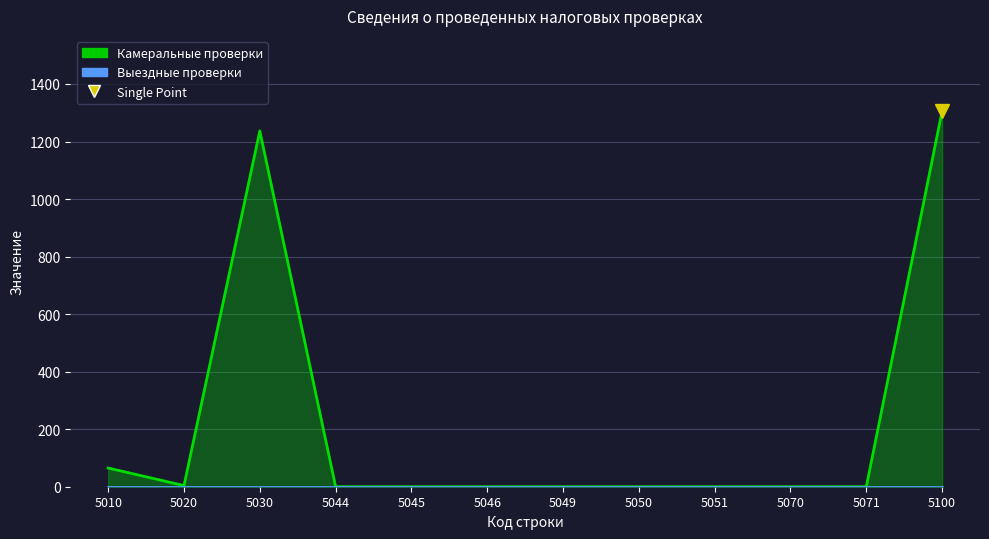

At which category does the chart reach its minimum across all series?

5044